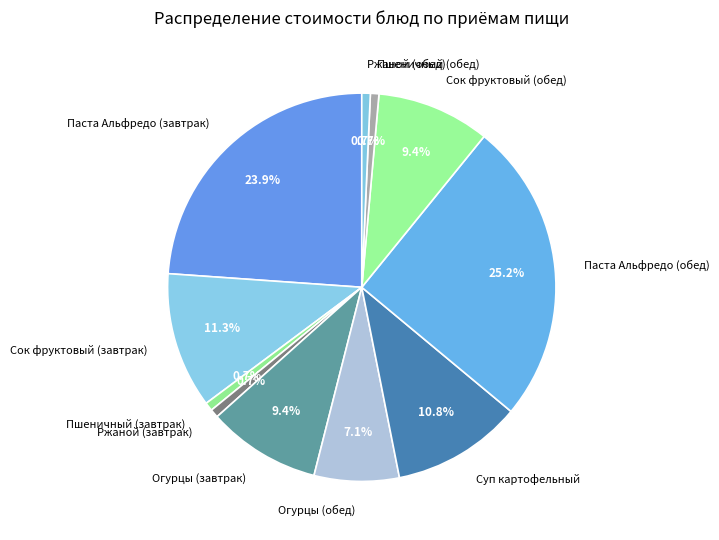

Combined, what portion of the pie is Сок фруктовый (завтрак) and Паста Альфредо (завтрак)?

35.2%